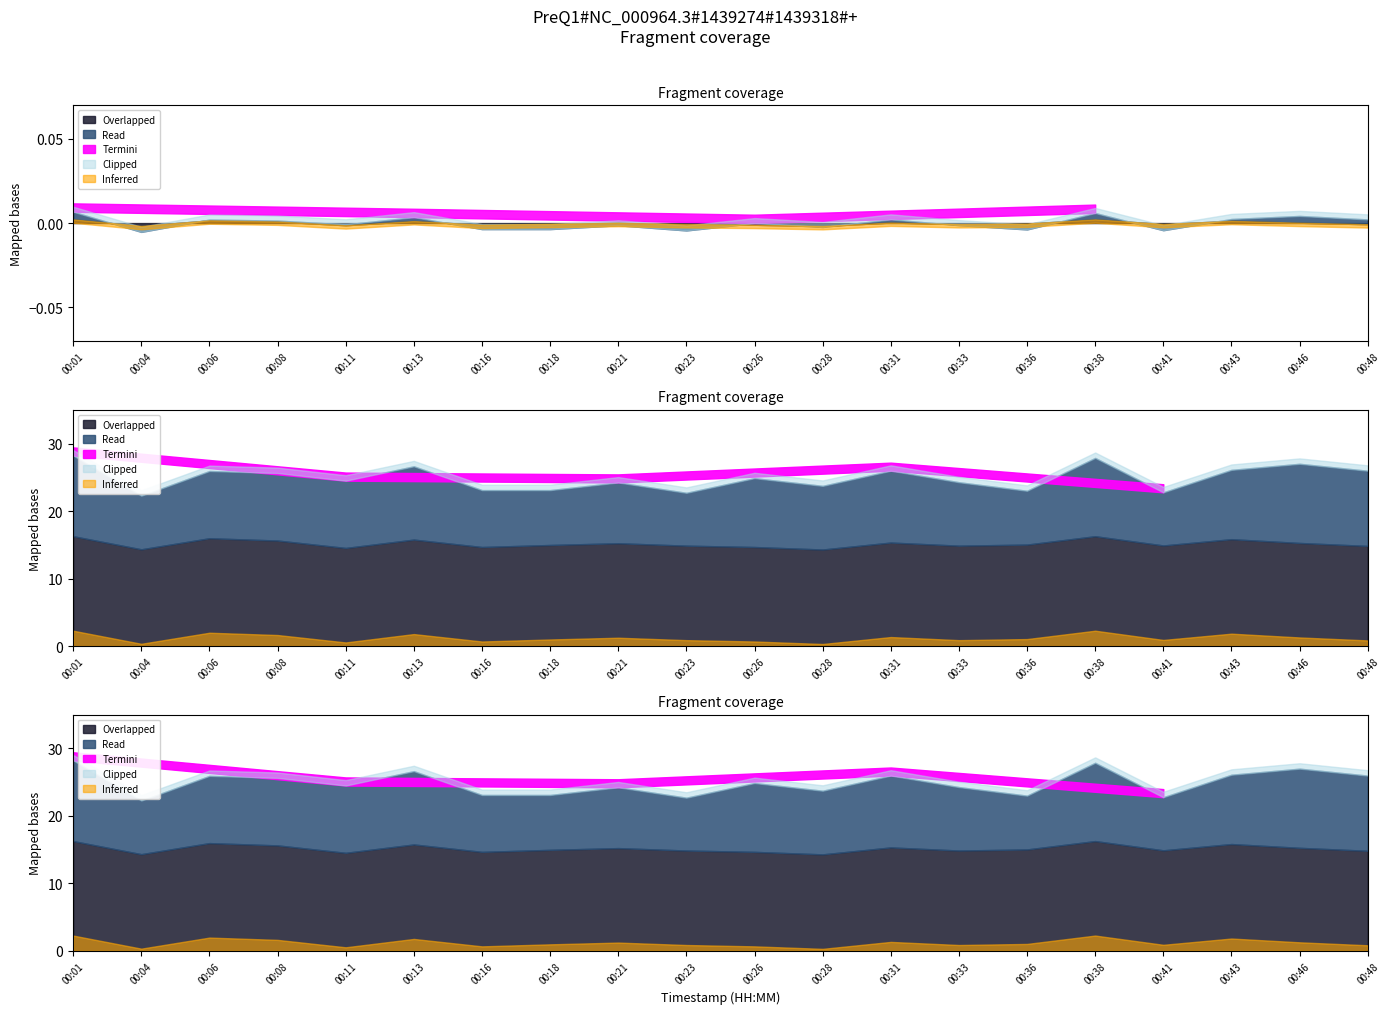

True or false: P1 has a value of 11.6 at 00:33.

False